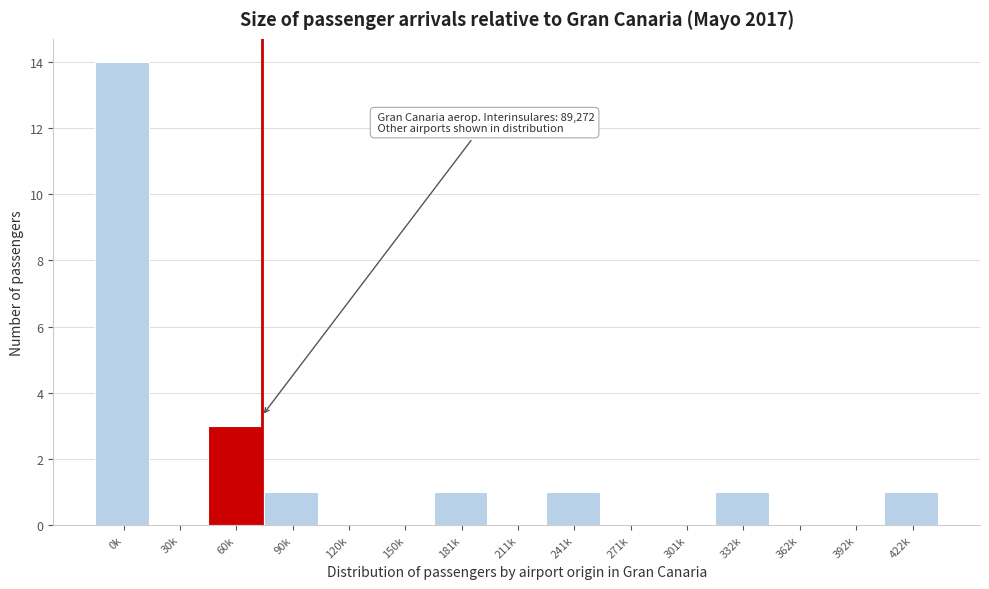

Reading left to right, list all the values displayed in this chart.

0k=14	30k=0	60k=3	90k=1	120k=0	150k=0	181k=1	211k=0	241k=1	271k=0	301k=0	332k=1	362k=0	392k=0	422k=1